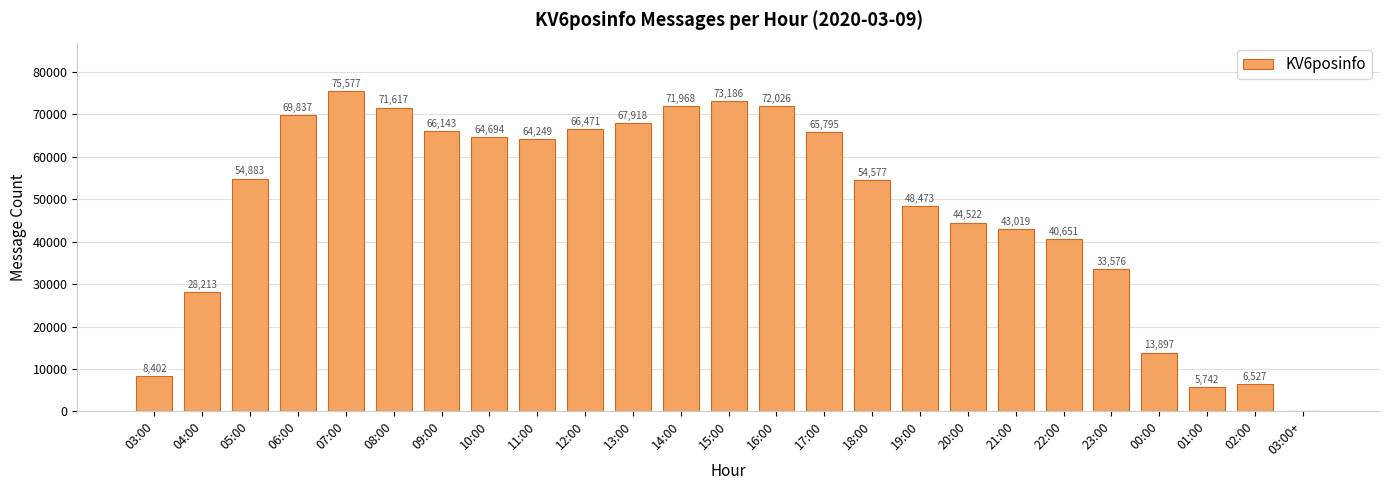

What is the change in value from 06:00 to 10:00?

-5143